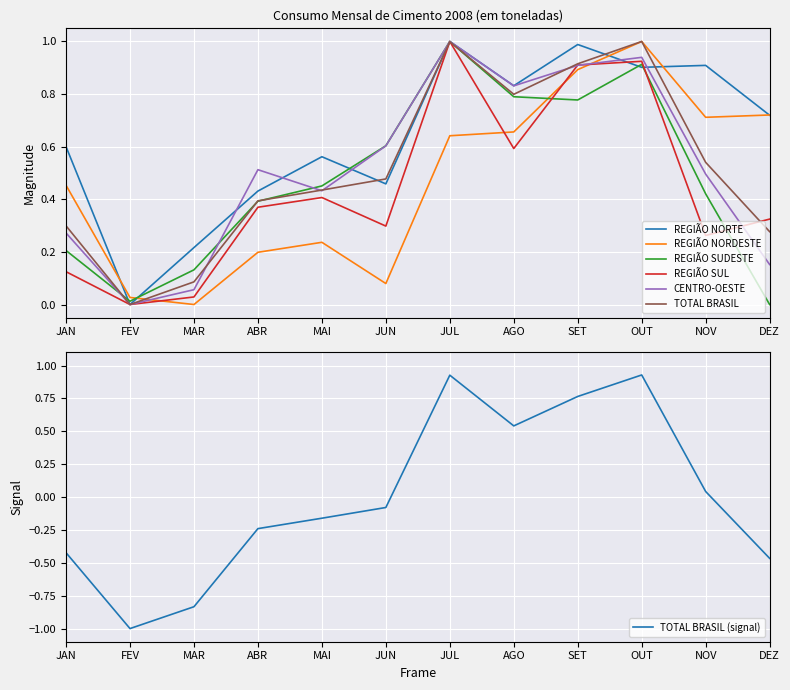

At which category is the sum across all series the highest?

OUT